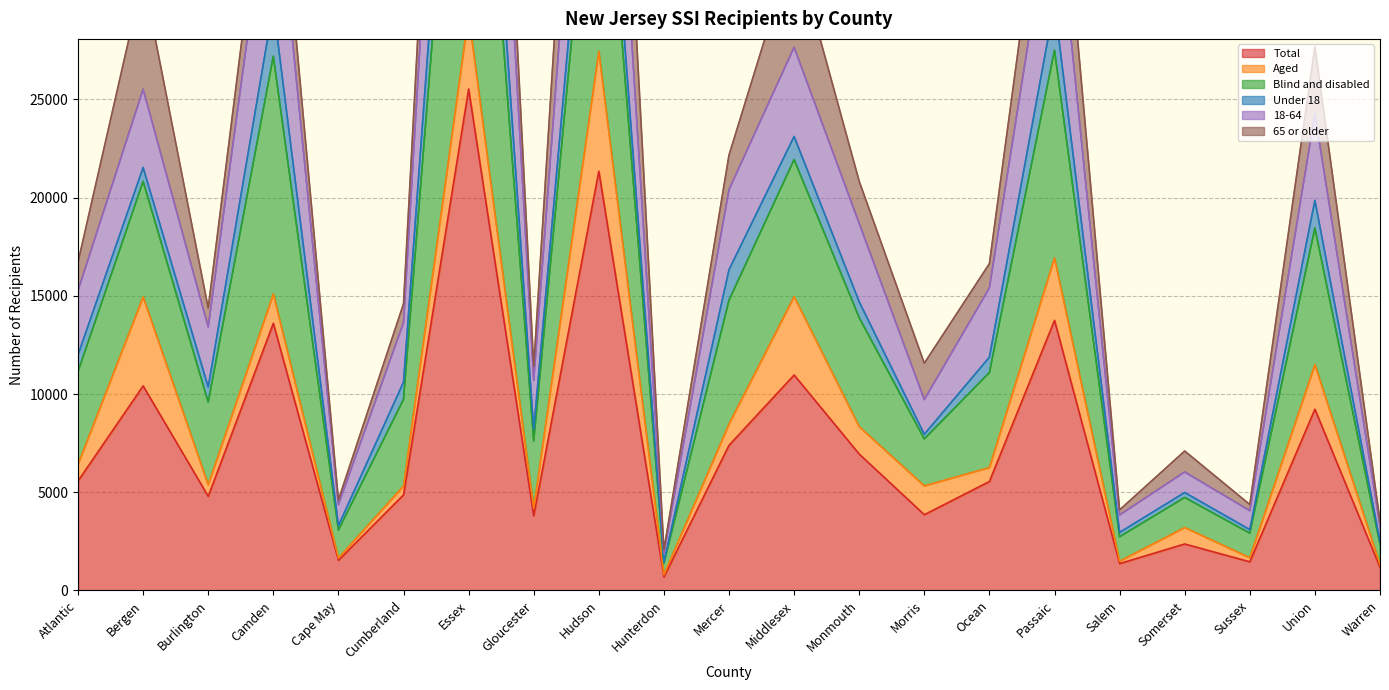

Which category has the highest value in the Total series?

Essex